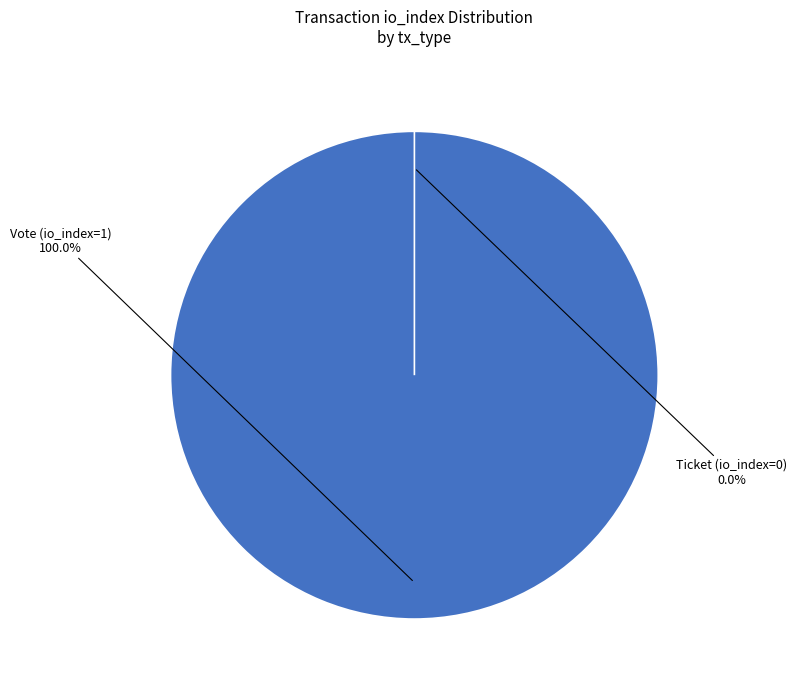

How many segments does this pie chart have?

2